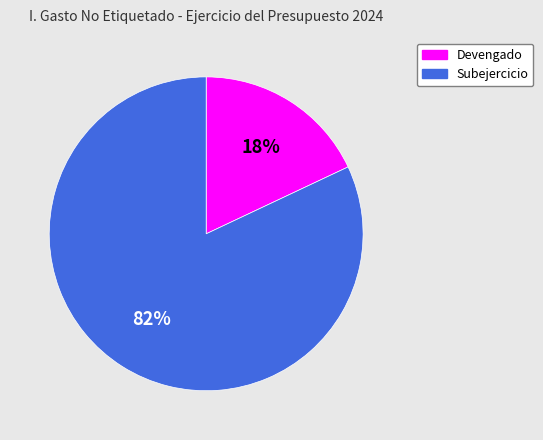

How many slices are in this pie chart?

2